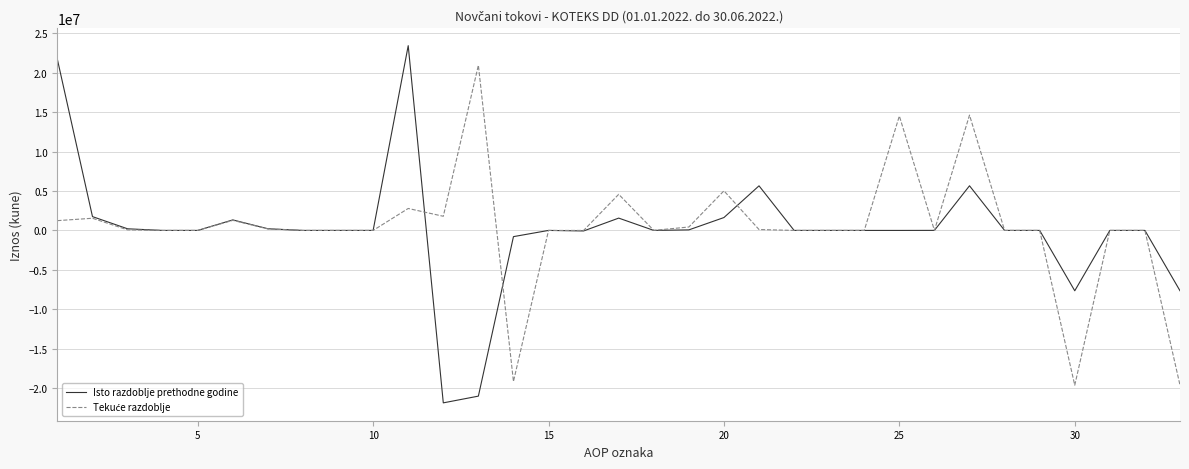

What is the smallest value displayed?

-21874951